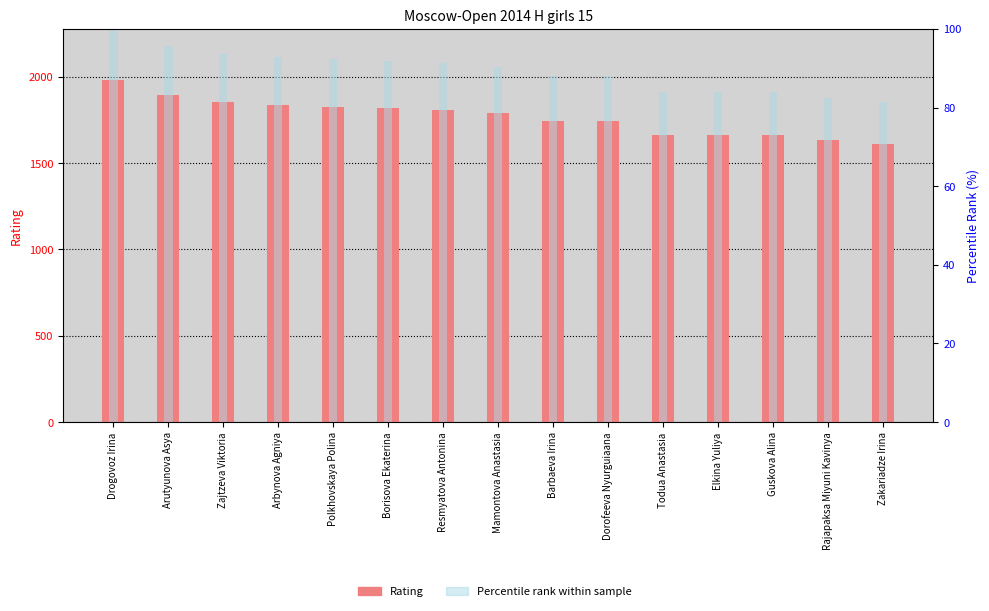

What is the approximate value of Percentile rank at Zajtzeva Viktoria?

93.7